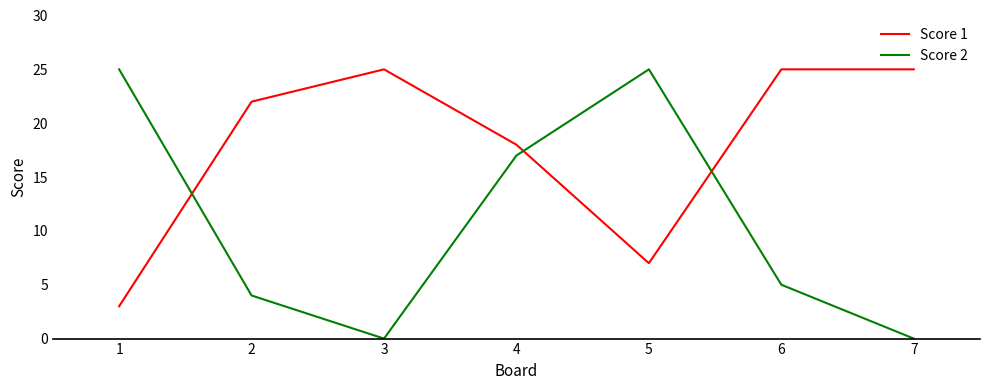

At how many categories does at least one series exceed 24?

5